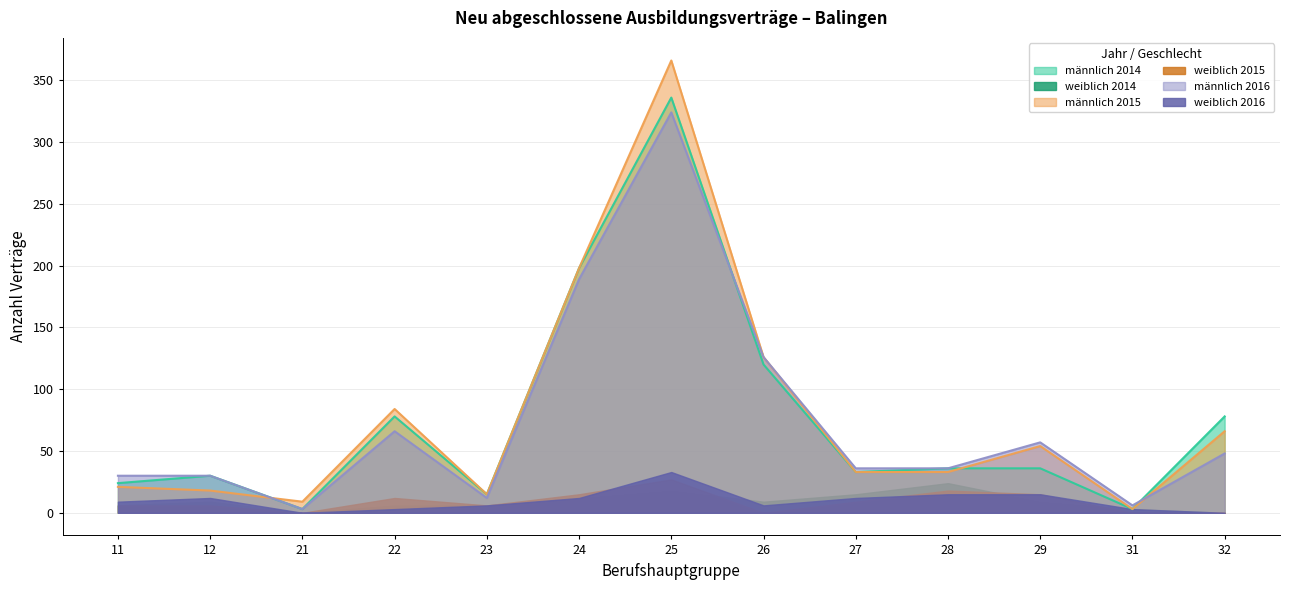

How many values in the männlich 2015 series exceed 33?

6